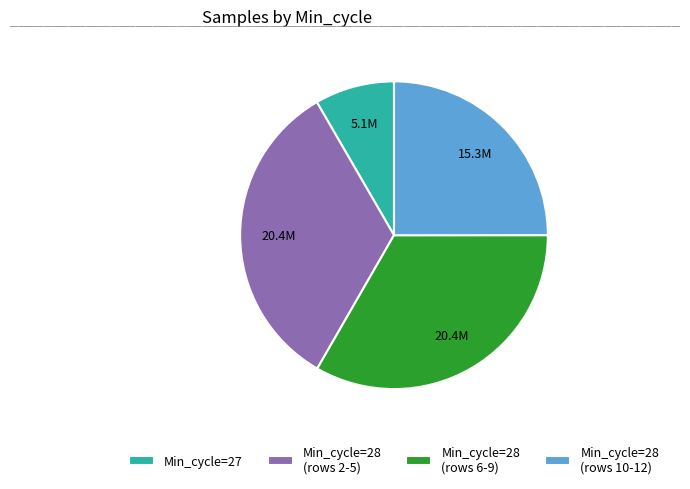

Is it true that Min_cycle=28 (rows 2-5) is 33% of the pie?

True